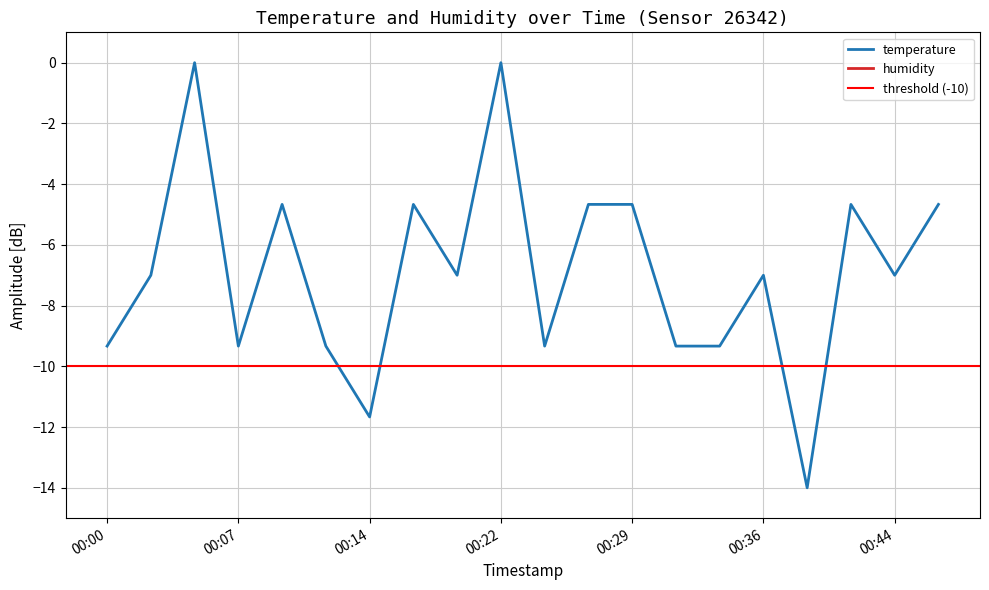

The chart shows a value of -9.3 at 00:07. True or false?

True